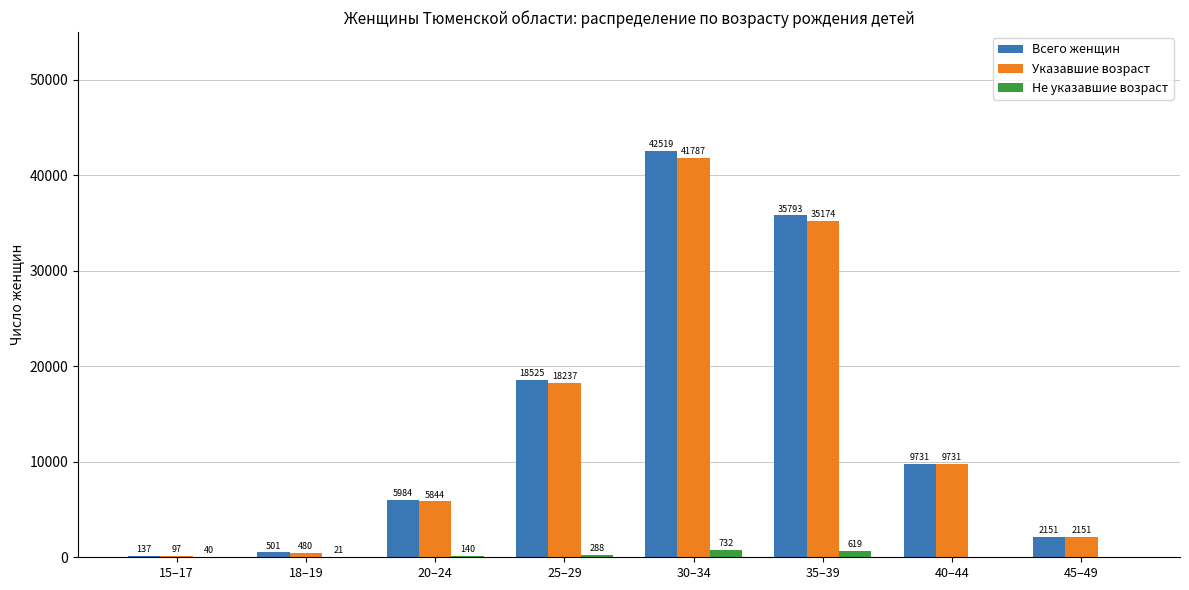

What are all the series names shown in the legend?

Всего женщин, Указавшие возраст, Не указавшие возраст